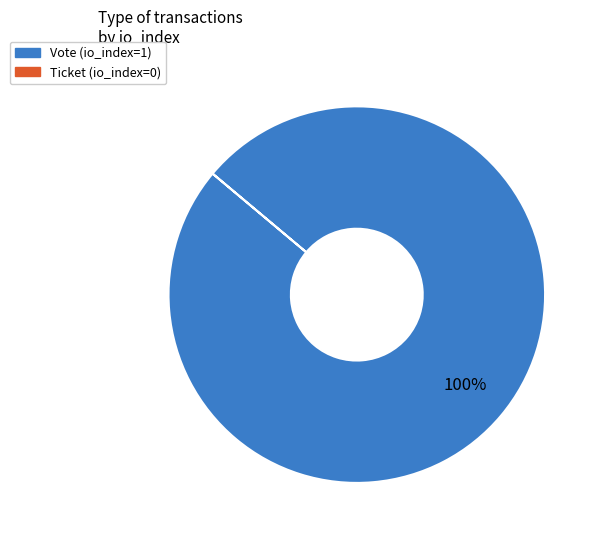

Does any single category account for the majority?

Yes